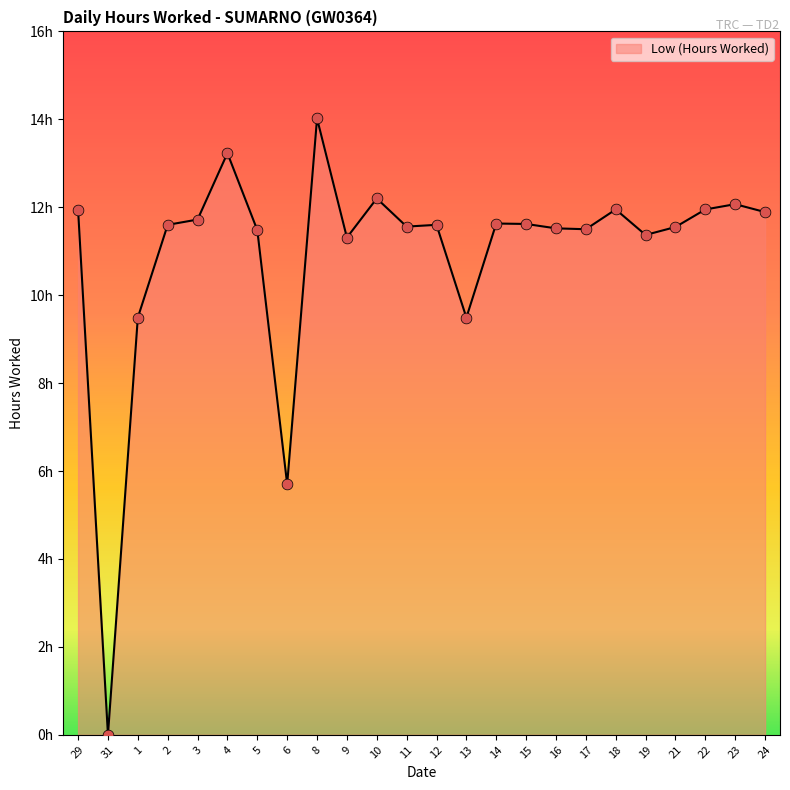

Is this an area chart (filled region under the line)?

Yes